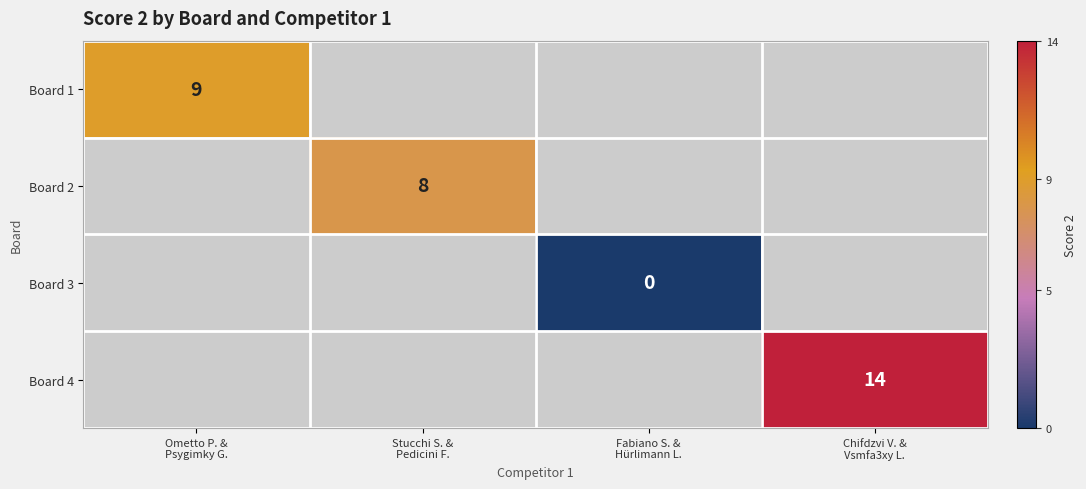

At how many categories does at least one series exceed 11?

1